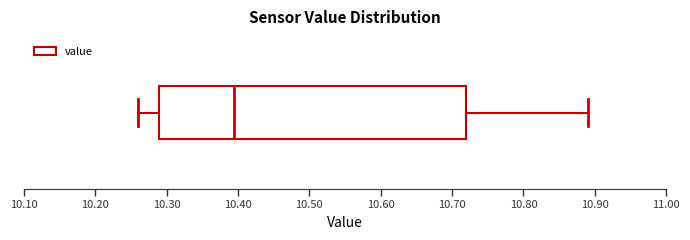

Where does the left whisker of the box end on the x-axis? The values are not printed on the chart, so give them approximately, as read against the axis.

10.26